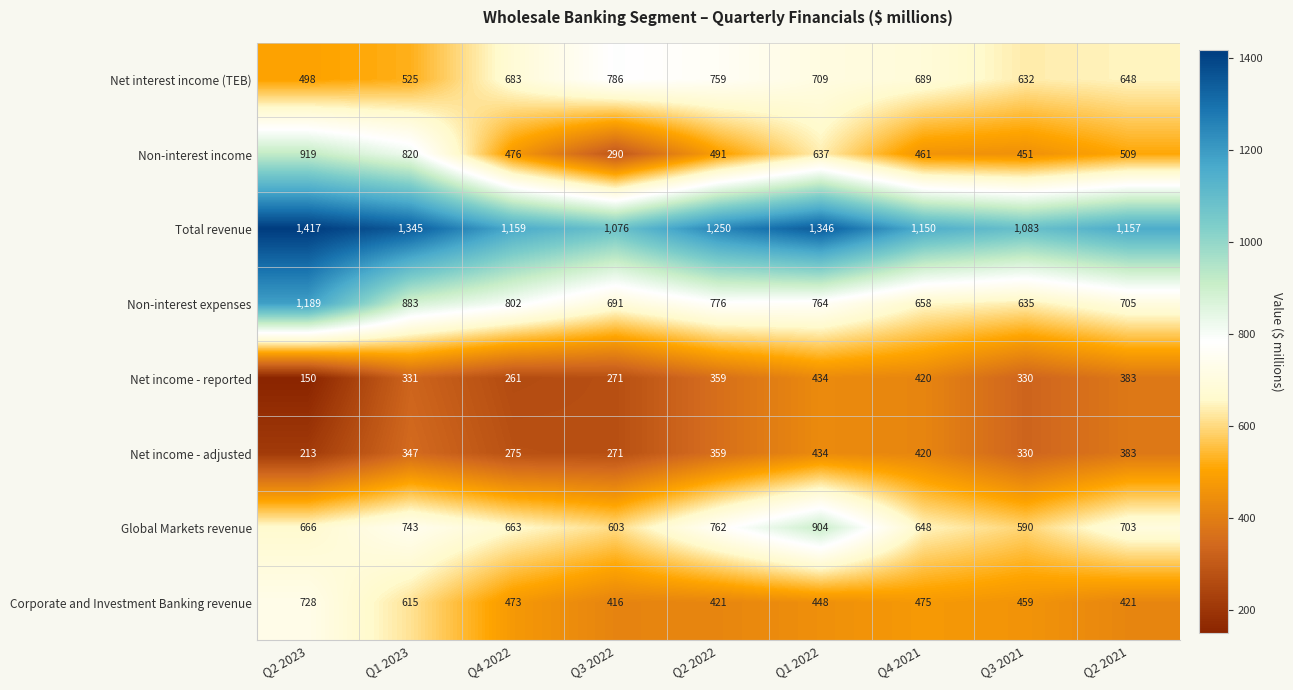

The Corporate and Investment Banking revenue series shows 605 at Q2 2022. True or false?

False